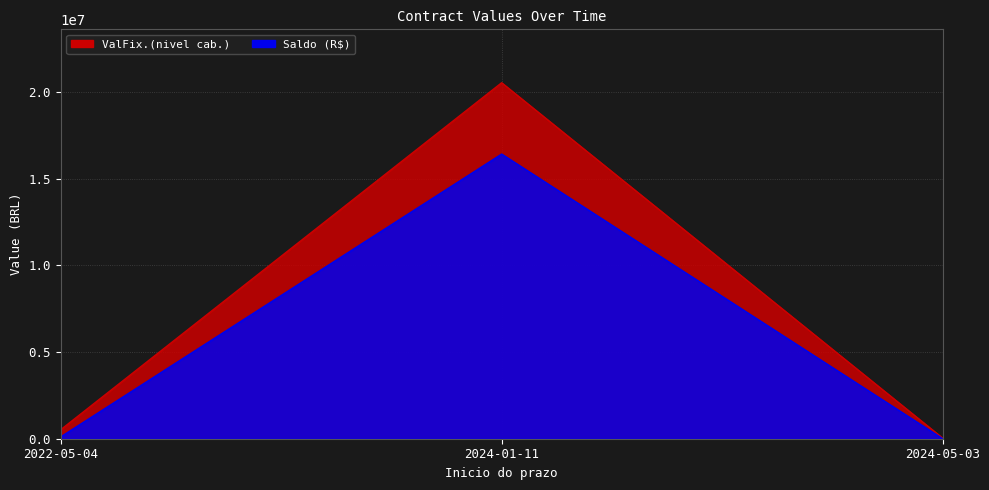

Reading left to right, what are all the values shown in this chart?

ValFix.(nivel cab.): 2022-05-04=522871.0	2024-01-11=20534884.5	2024-05-03=42000.0
Saldo (R$): 2022-05-04=109161.3	2024-01-11=16420397.3	2024-05-03=7078.2